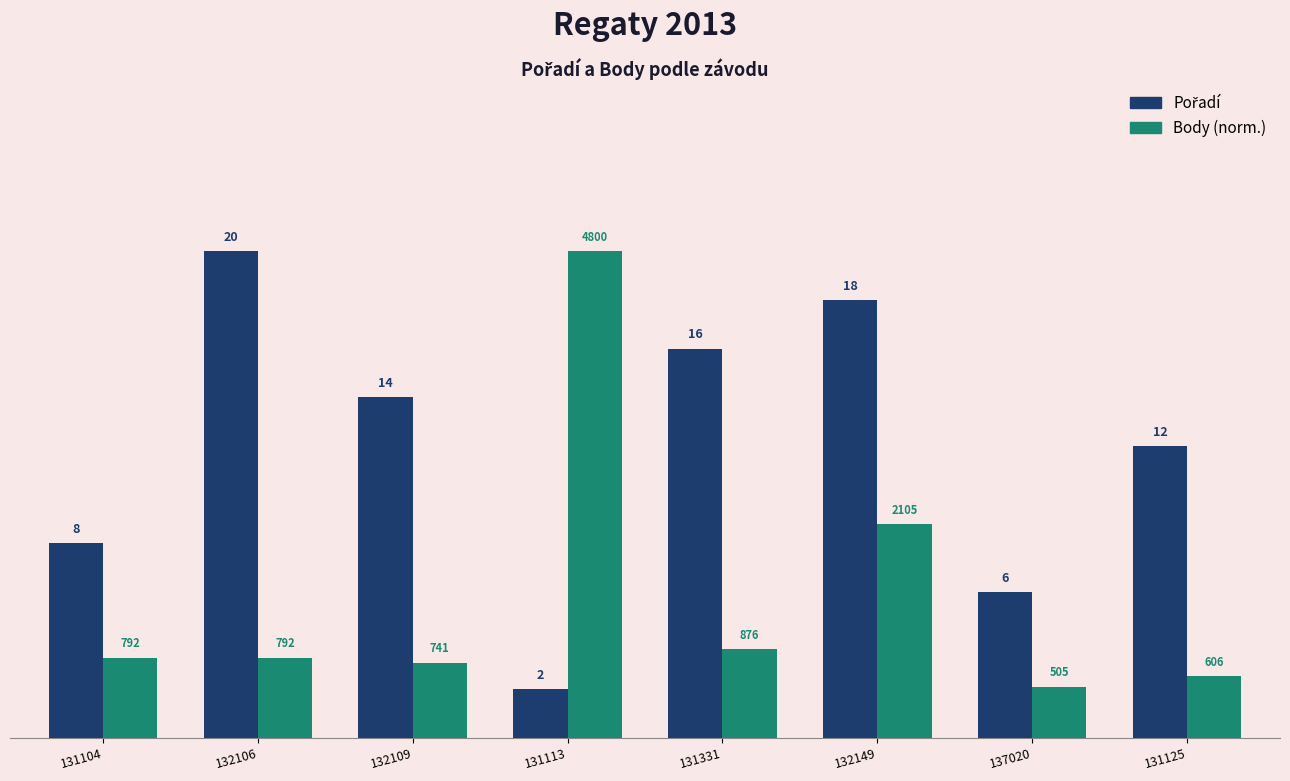

What is the difference between the highest and lowest values at 137020?

3.9